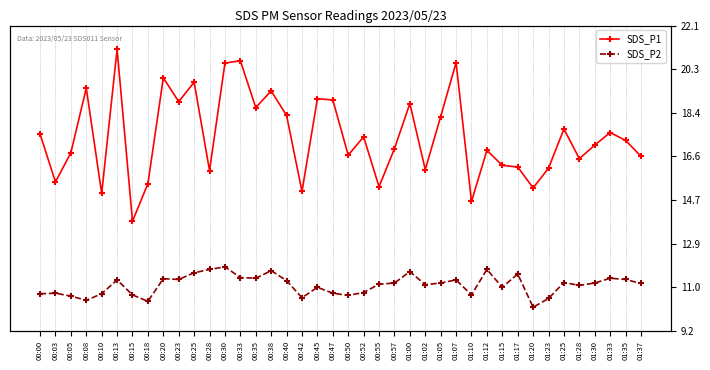

True or false: SDS_P2 and SDS_P1 cross at least once.

False